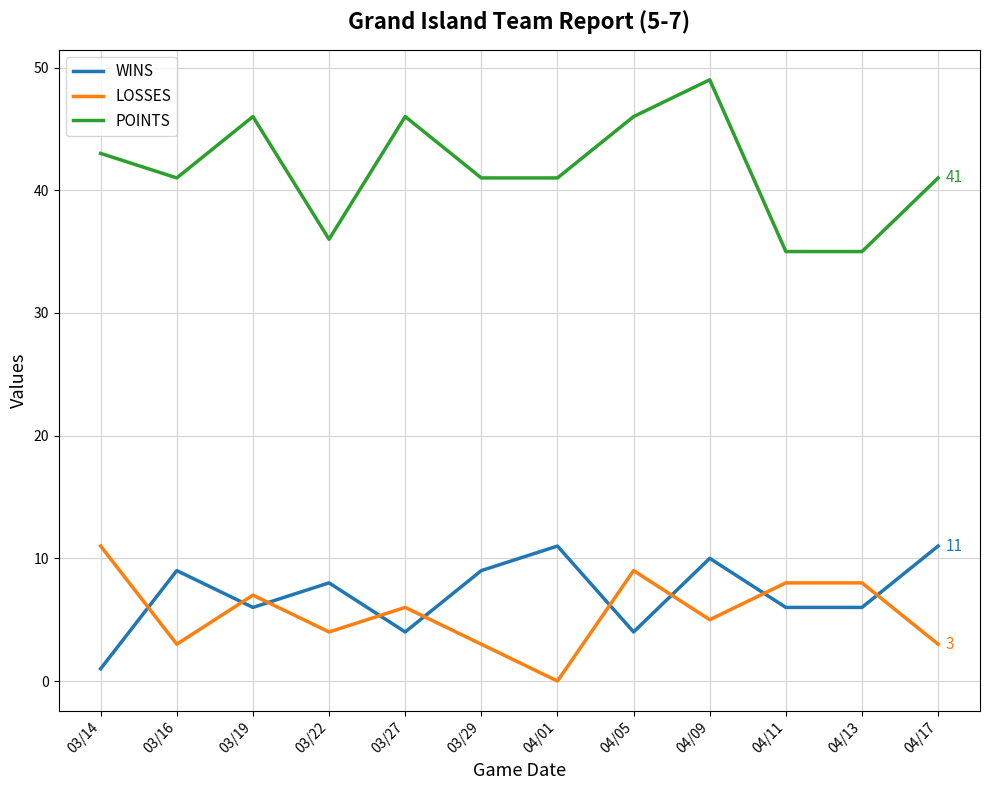

Which series has the largest range (max minus min)?

POINTS